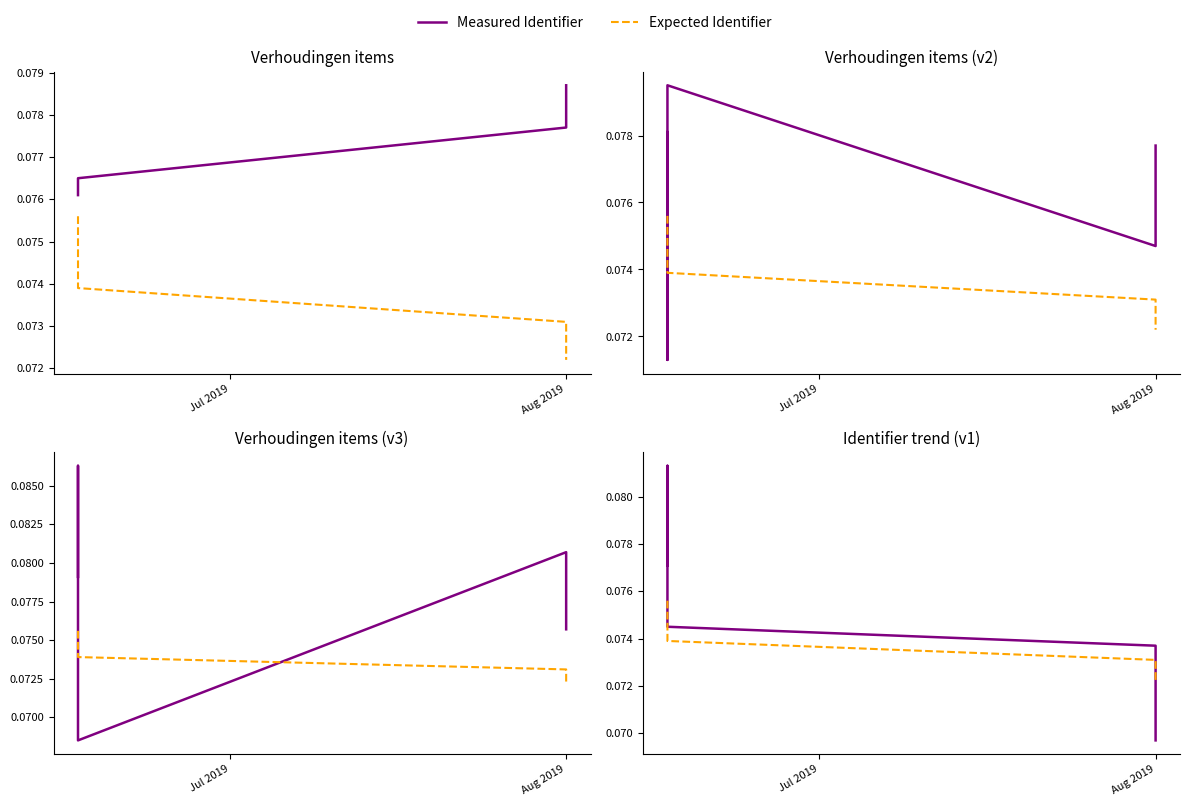

At how many categories does at least one series exceed 0?

5